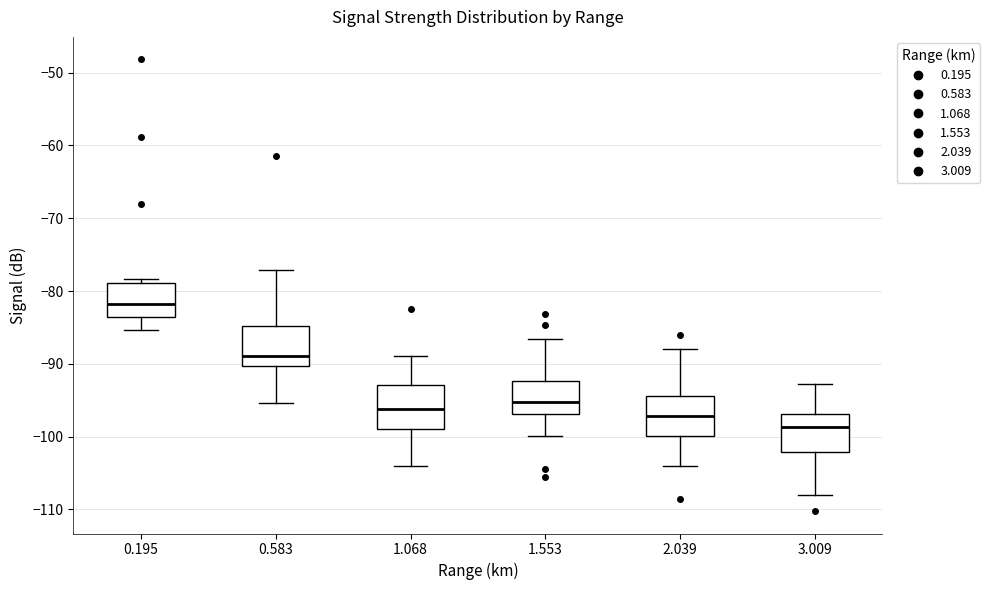

Reading left to right, transcribe this box plot: for each box, give where its median line is, the range the box spans, and where its two whiskers end, as read against the y-axis. The values are not printed on the chart, so give them approximately, as read against the axis.

0.195: median -82, box -83 to -79, whiskers -85 to -78
0.583: median -89, box -90 to -85, whiskers -95 to -77
1.068: median -96, box -99 to -93, whiskers -104 to -89
1.553: median -95, box -97 to -92, whiskers -100 to -87
2.039: median -97, box -100 to -94, whiskers -104 to -88
3.009: median -99, box -102 to -97, whiskers -108 to -93